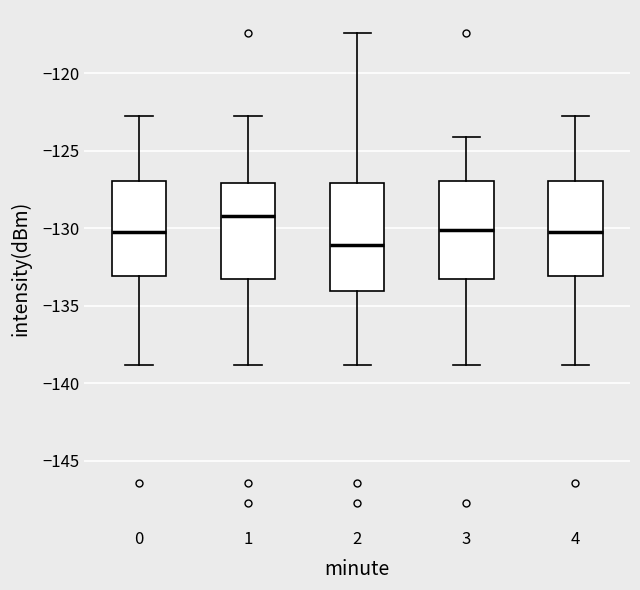

Where is the lower edge of the box at x = 2 on the y-axis? The values are not printed on the chart, so give them approximately, as read against the axis.

-134.0